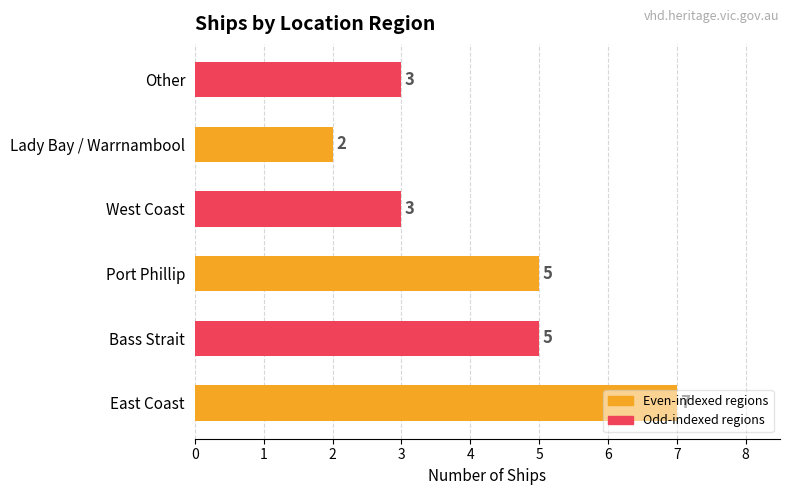

At which category does the chart reach its peak across all series?

East Coast